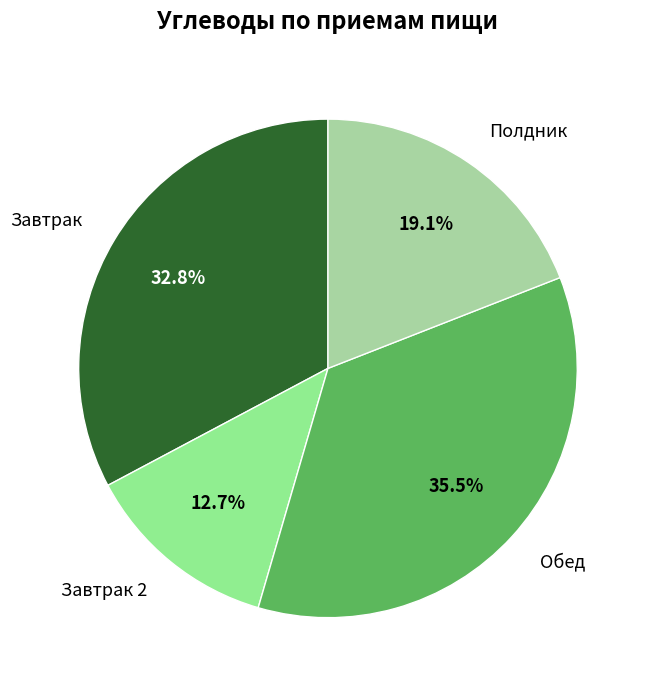

Is there a majority slice in this chart?

No